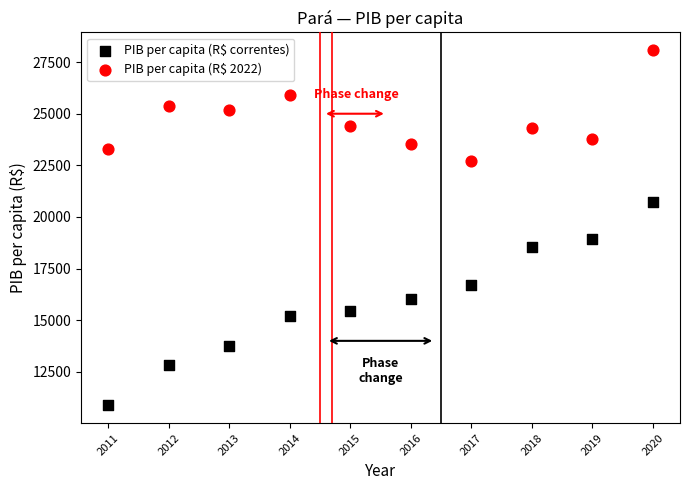

Which series has the widest spread of Y values?

PIB per capita (R$ correntes)